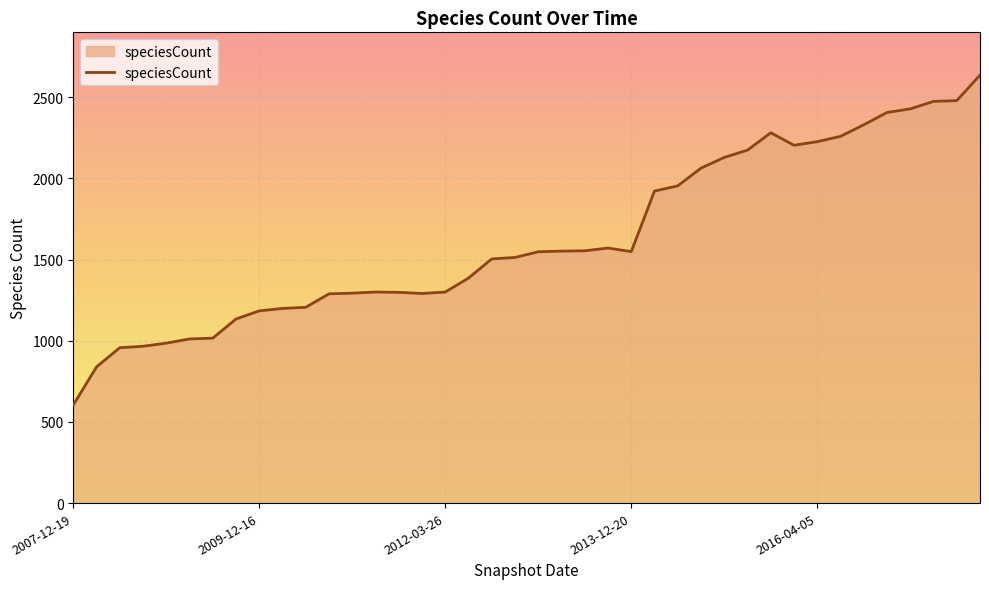

What is the difference between the maximum and minimum values?

2032